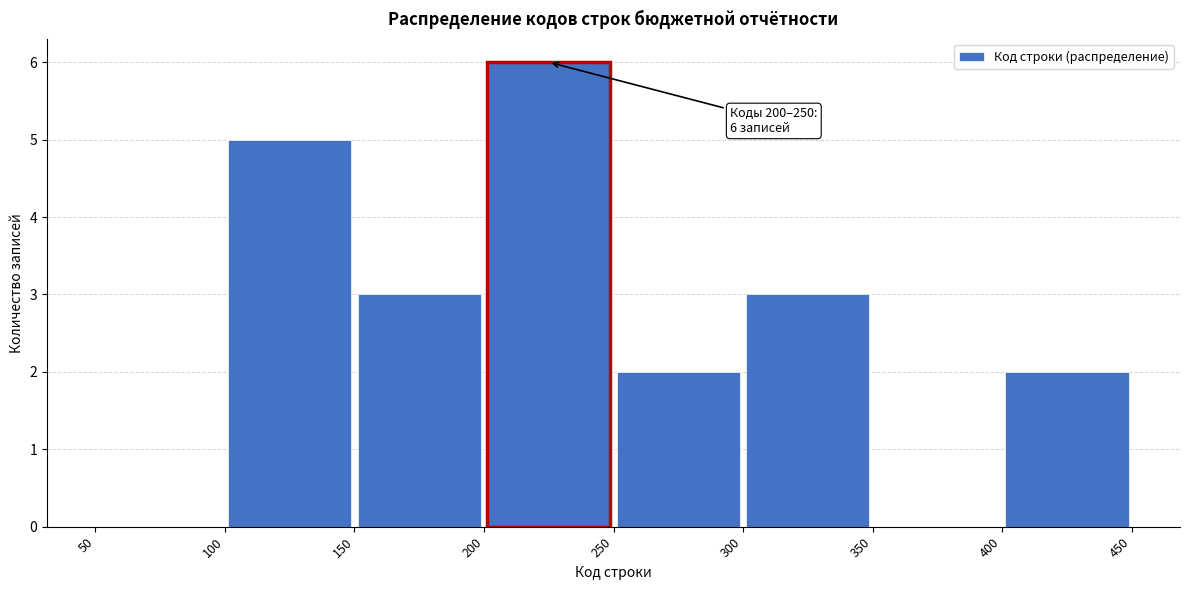

Which range on the x-axis has the tallest bar?

200 to 250